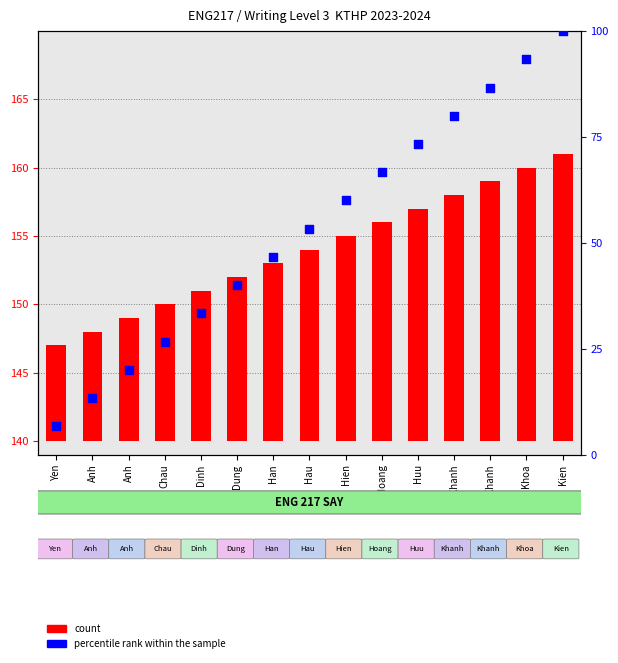

Which series contains the lowest Y value?

percentile rank within the sample